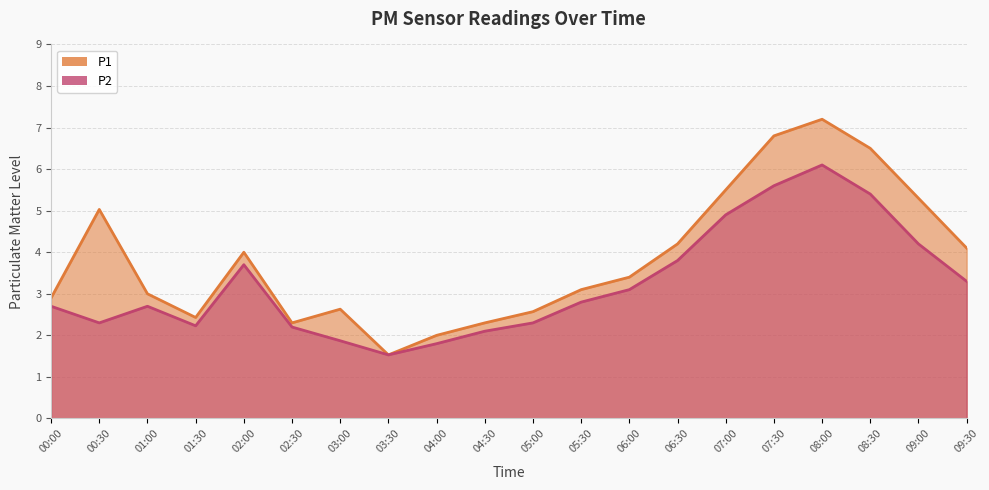

What is the minimum value for P1?

1.5